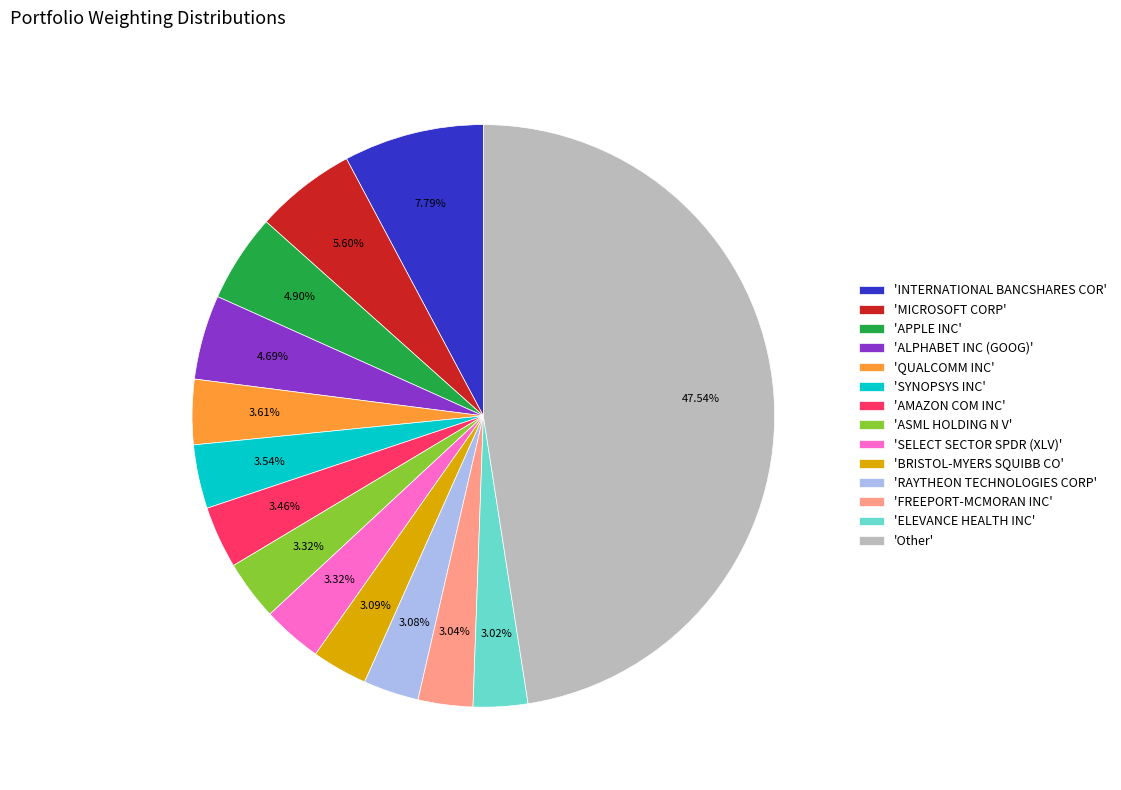

Which slice is the largest?

'Other'